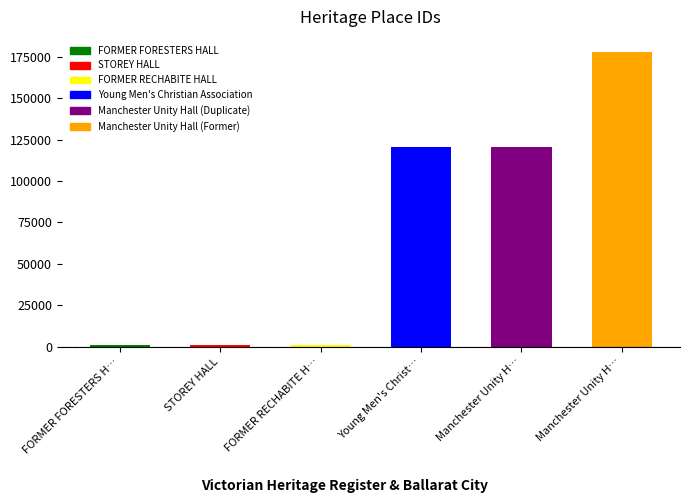

Which category has the lowest value across all series?

FORMER FORESTERS H…